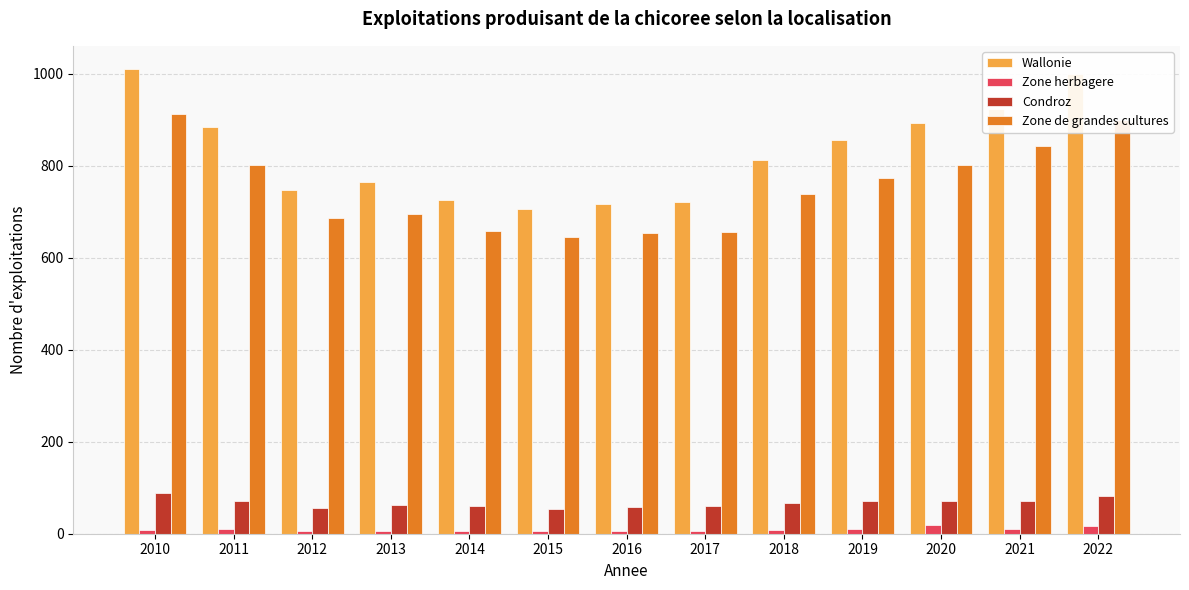

Is the value of Wallonie at 2016 greater than the value of Zone de grandes cultures at 2018?

No